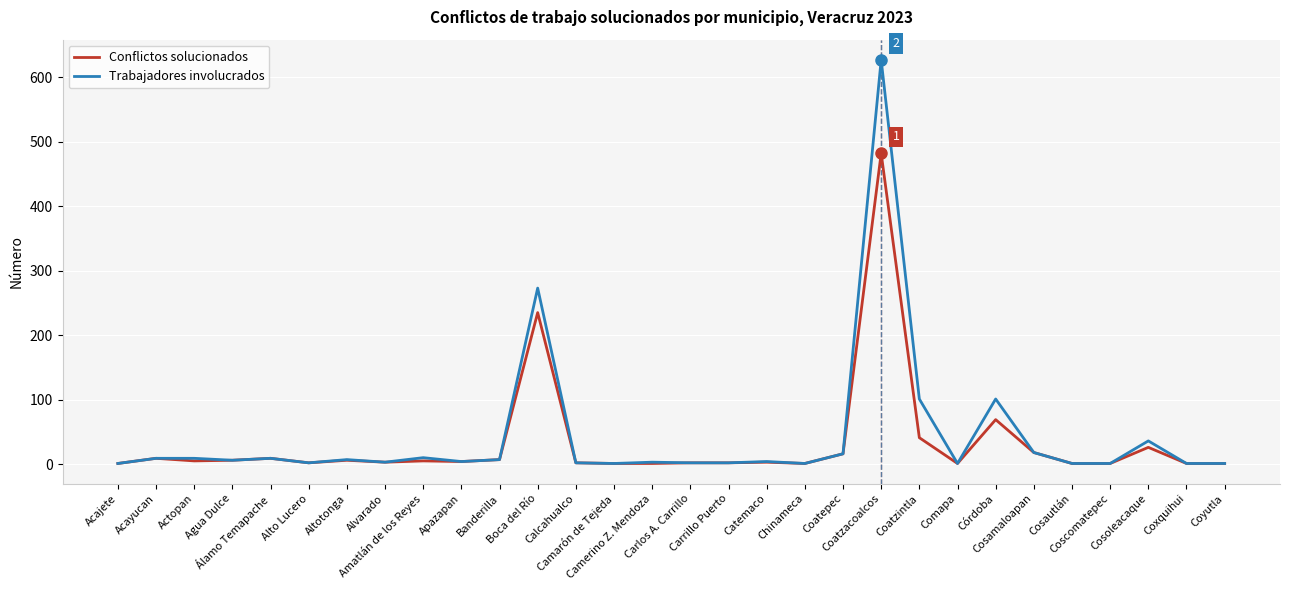

What is the greatest value displayed?

627